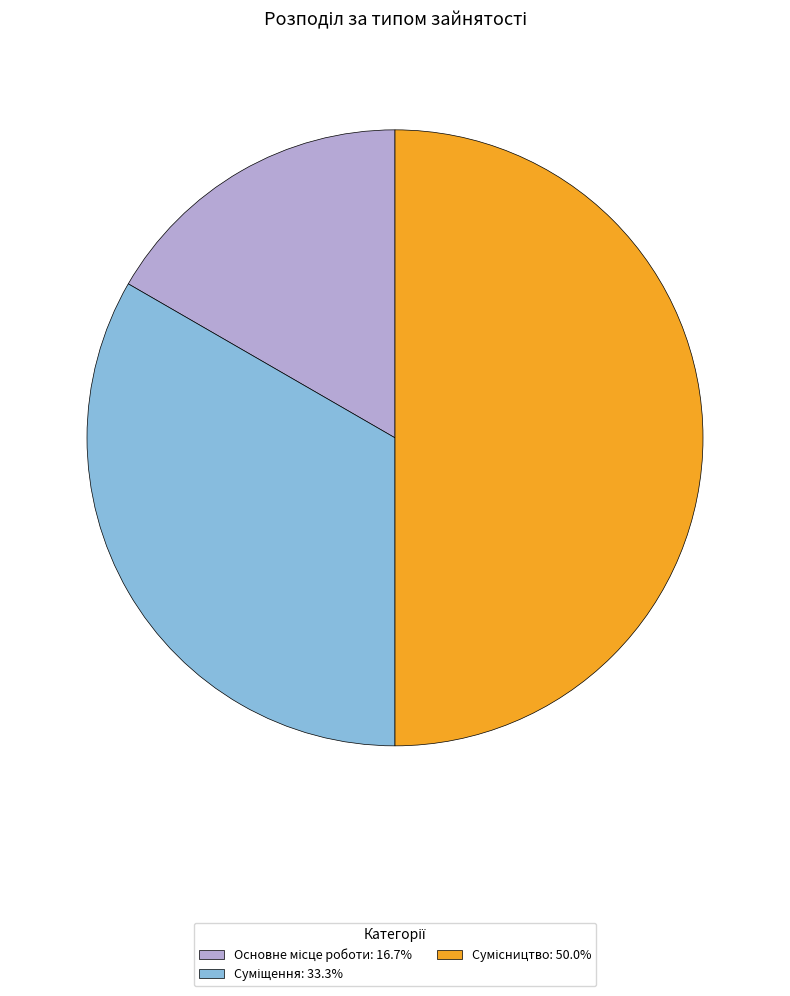

What percentage is the Основне місце роботи slice, to the nearest percent?

17%